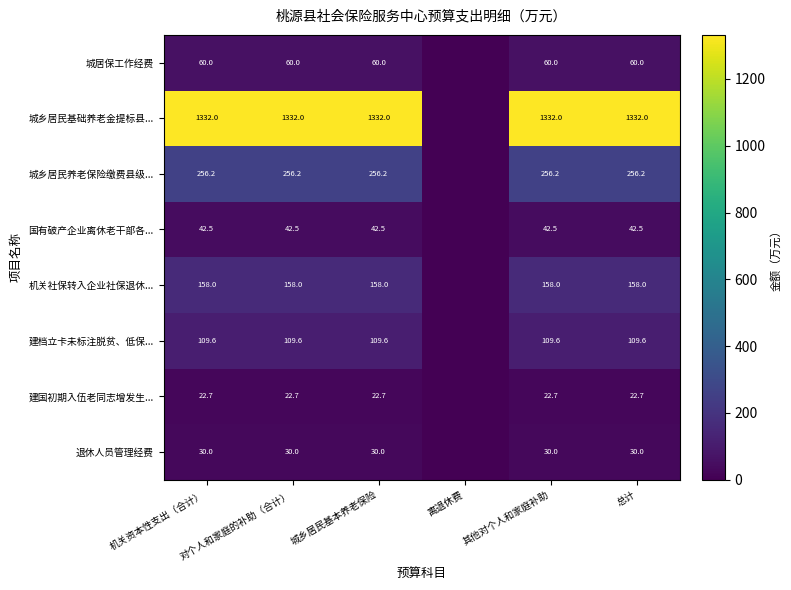

How many categories are shown in the chart?

6